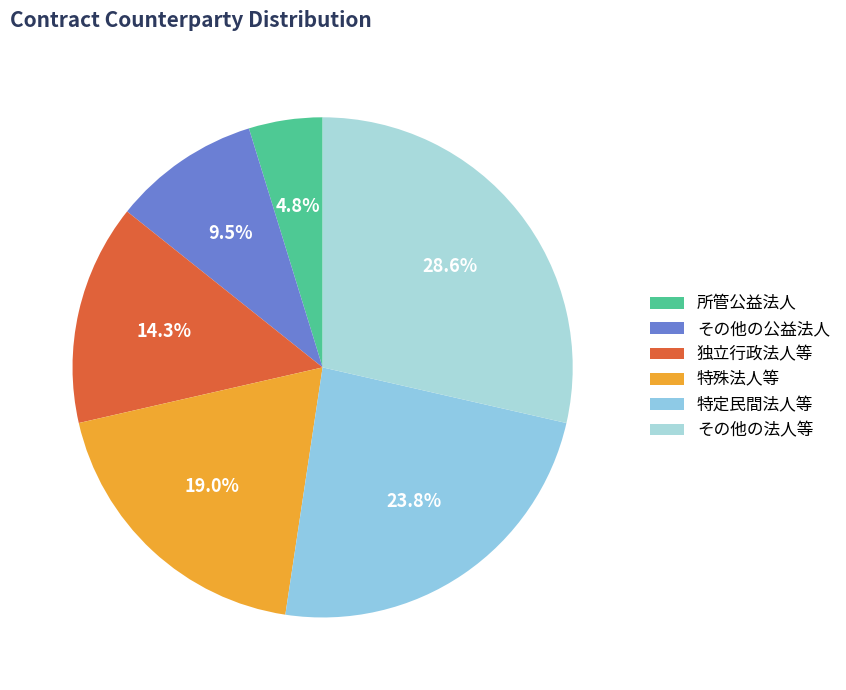

What portion of the pie excludes 独立行政法人等?

85.7%